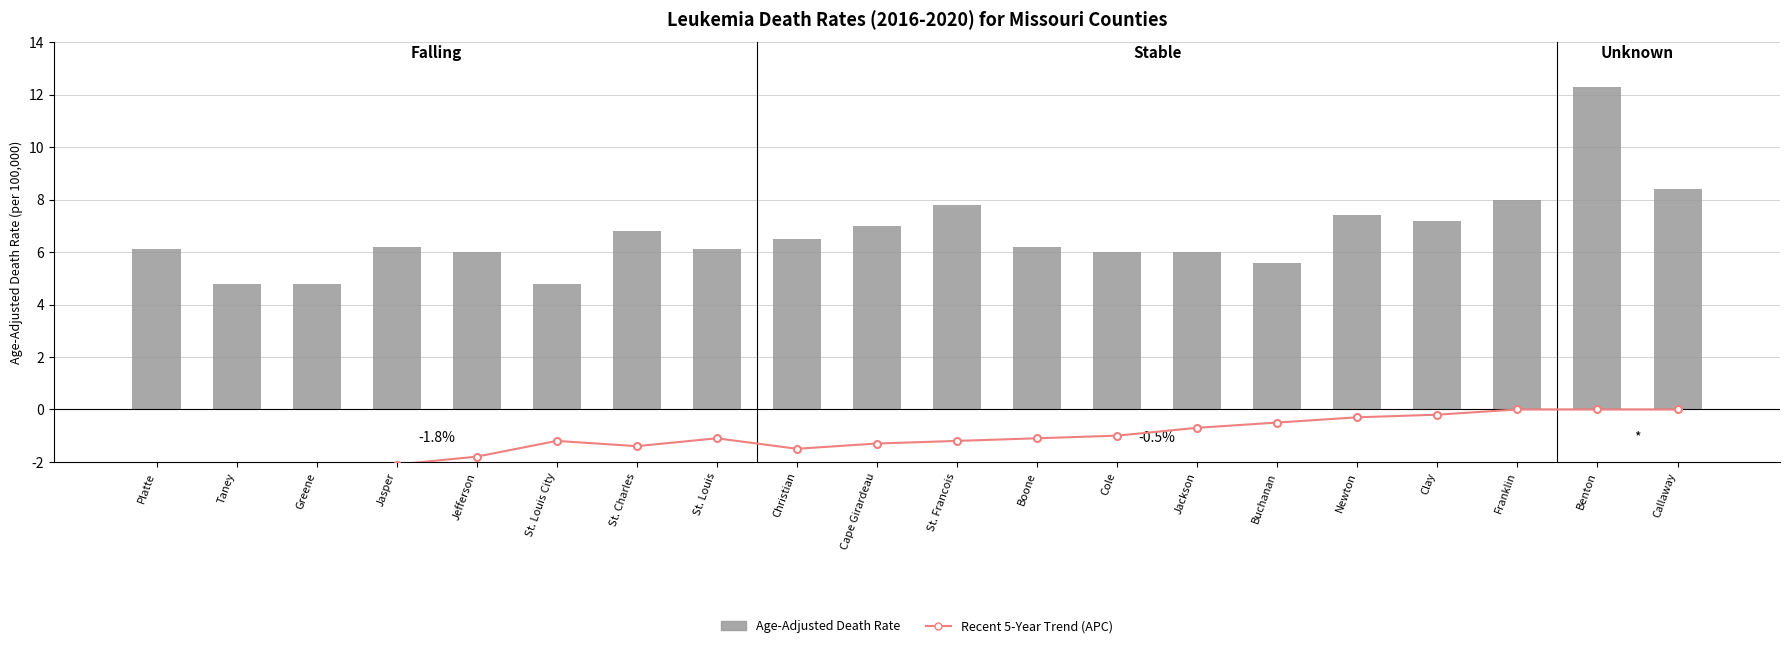

Does the chart contain stacked bars?

No